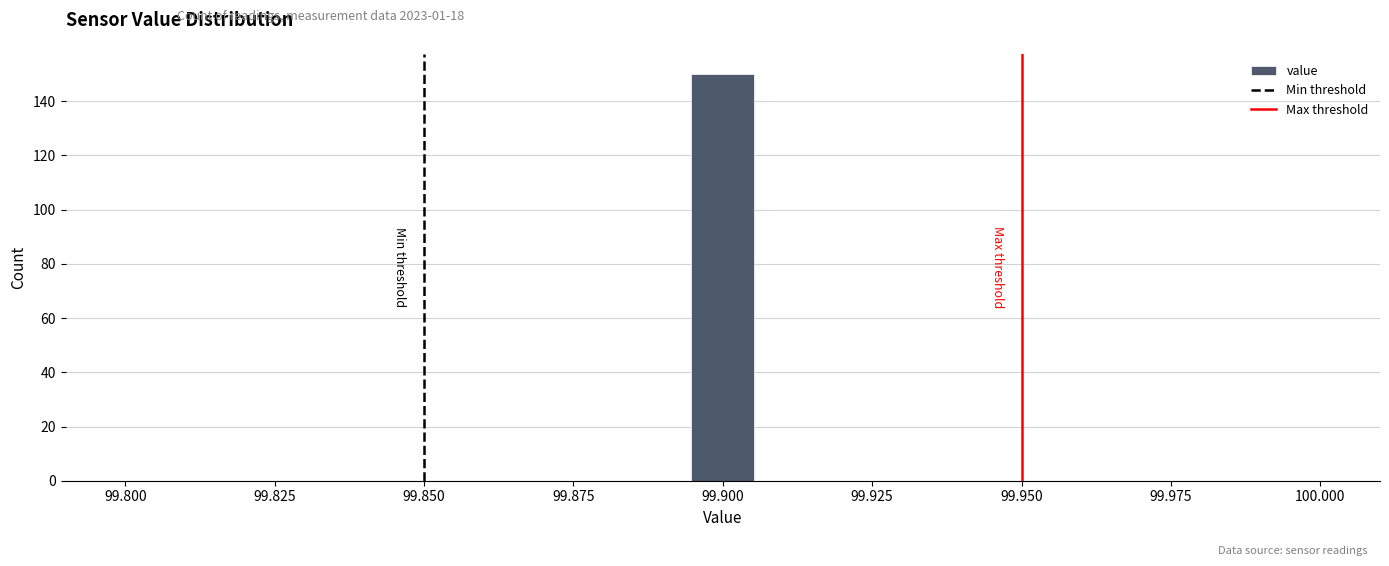

Read against the x-axis, roughly where is the centre of the tallest bar?

99.900